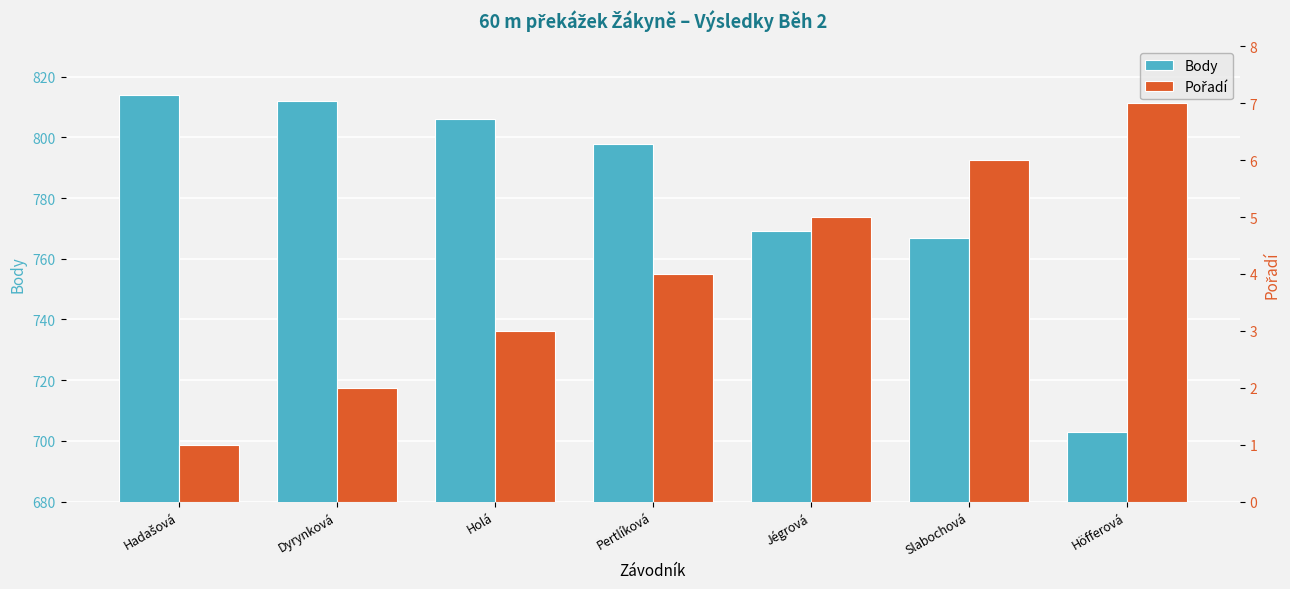

True or false: Pořadí has a value of 5 at Jégrová.

True